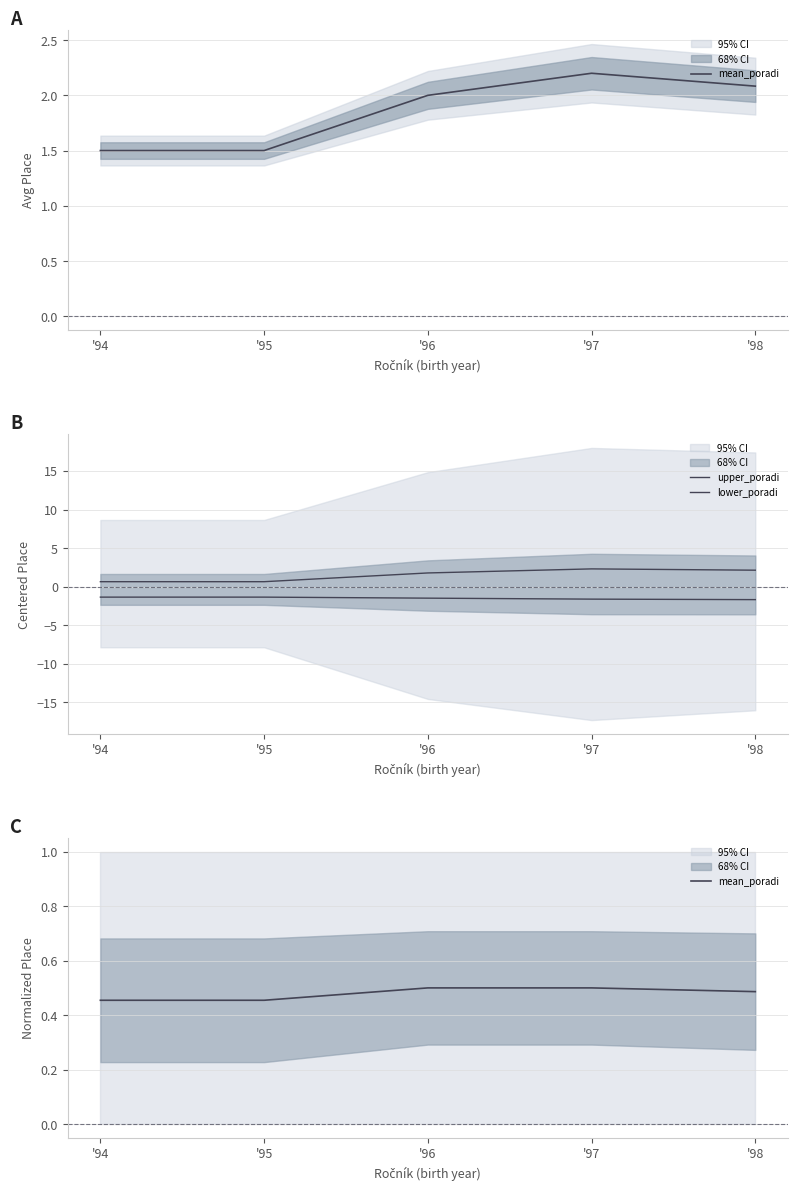

Which series has the largest range (max minus min)?

upper_poradi